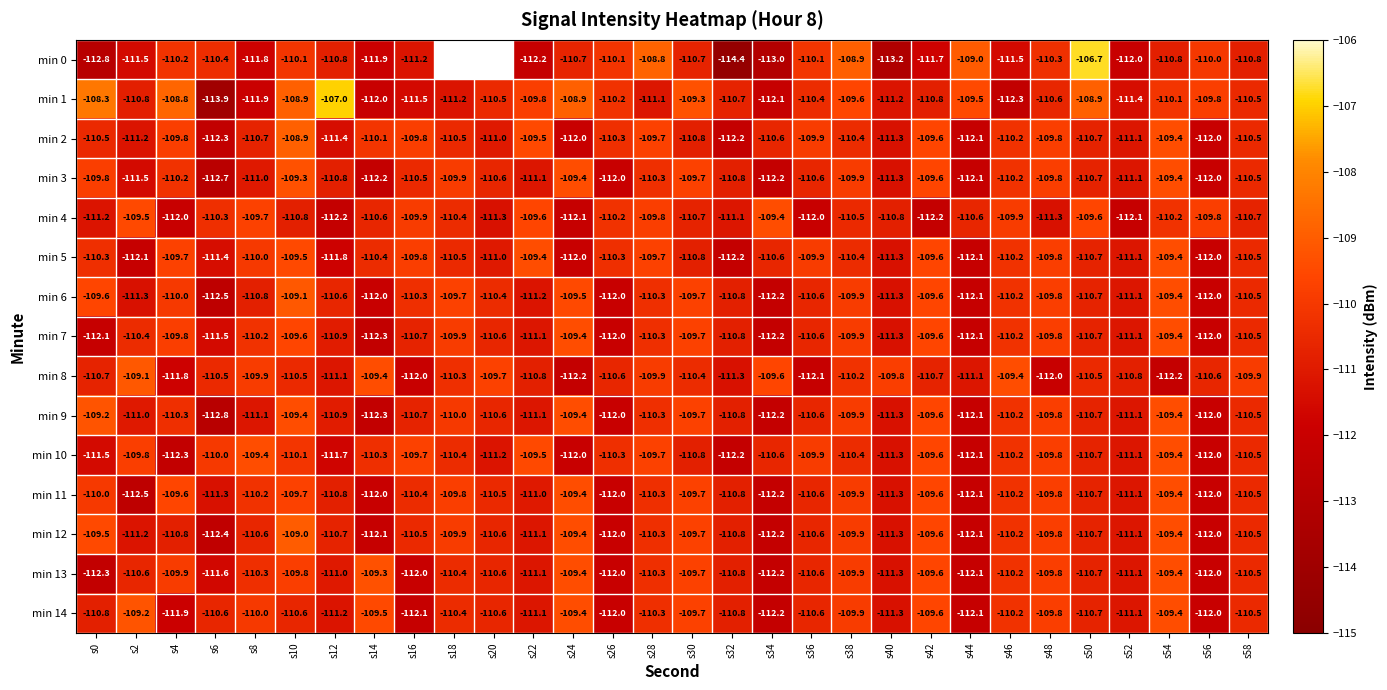

What is the approximate value of min 12 at s24?

-109.4